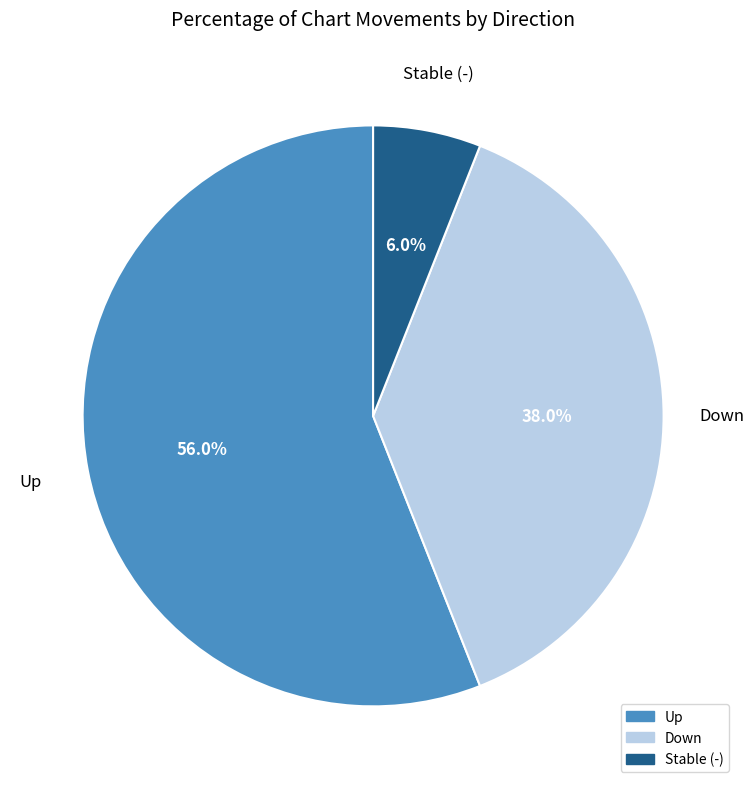

How many slices are in this pie chart?

3